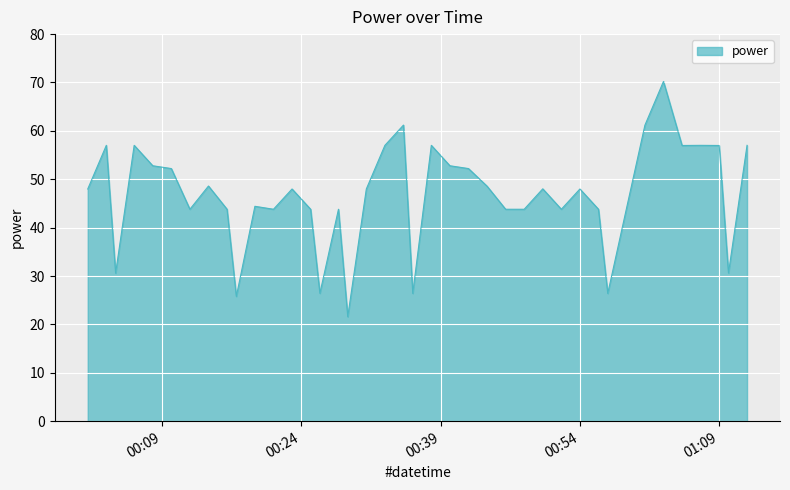

What is the minimum value shown in the chart?

21.6